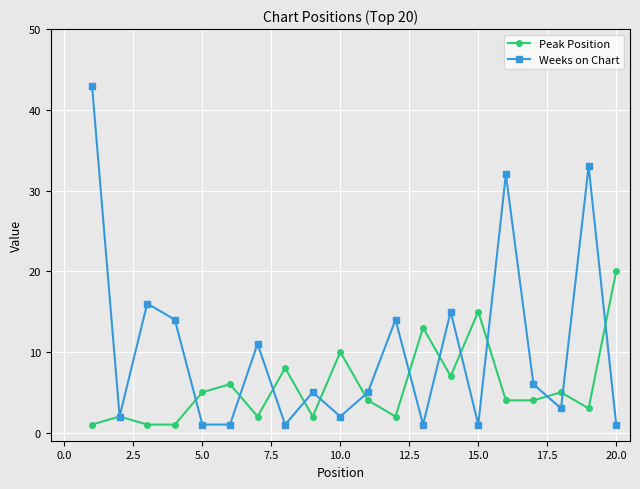

List the series in order of their peak value, highest first.

Weeks on Chart, Peak Position